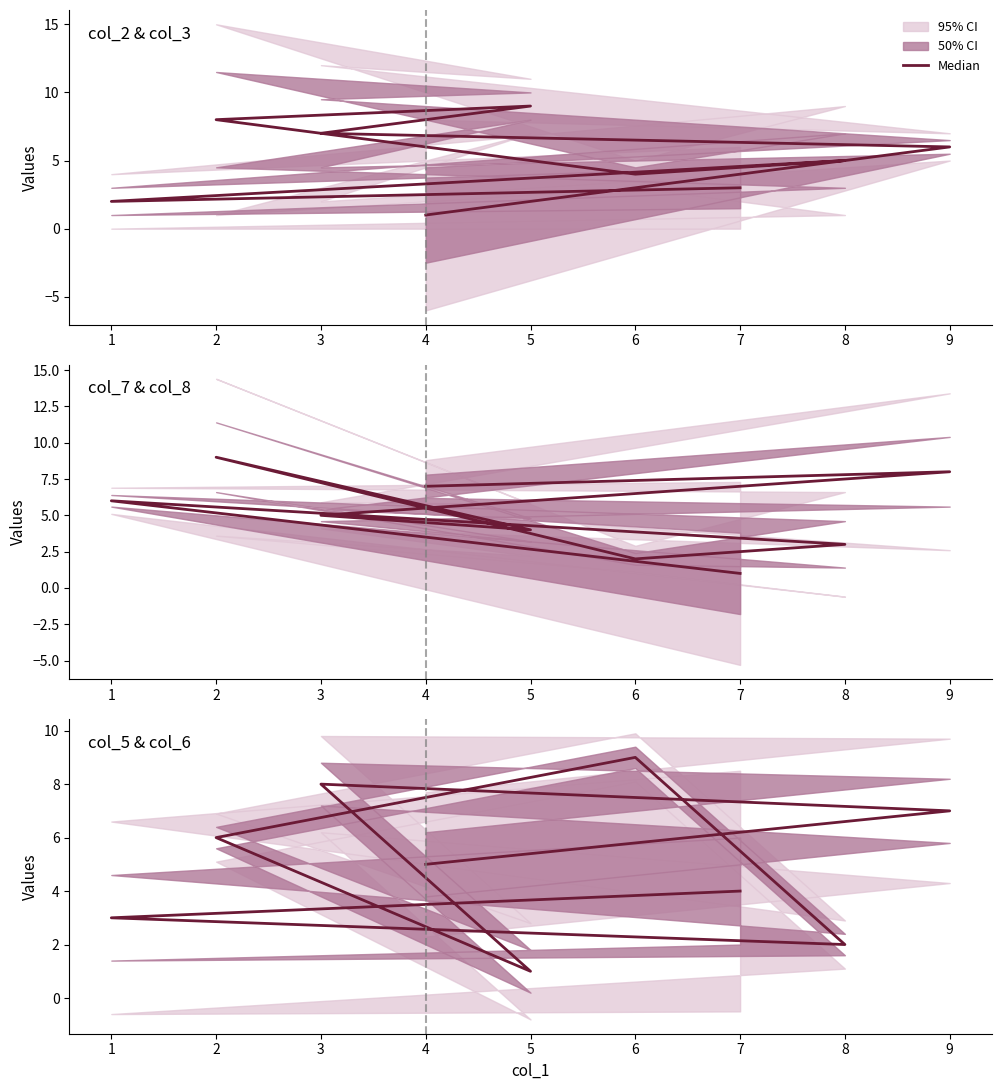

What is the approximate value at 4?

5